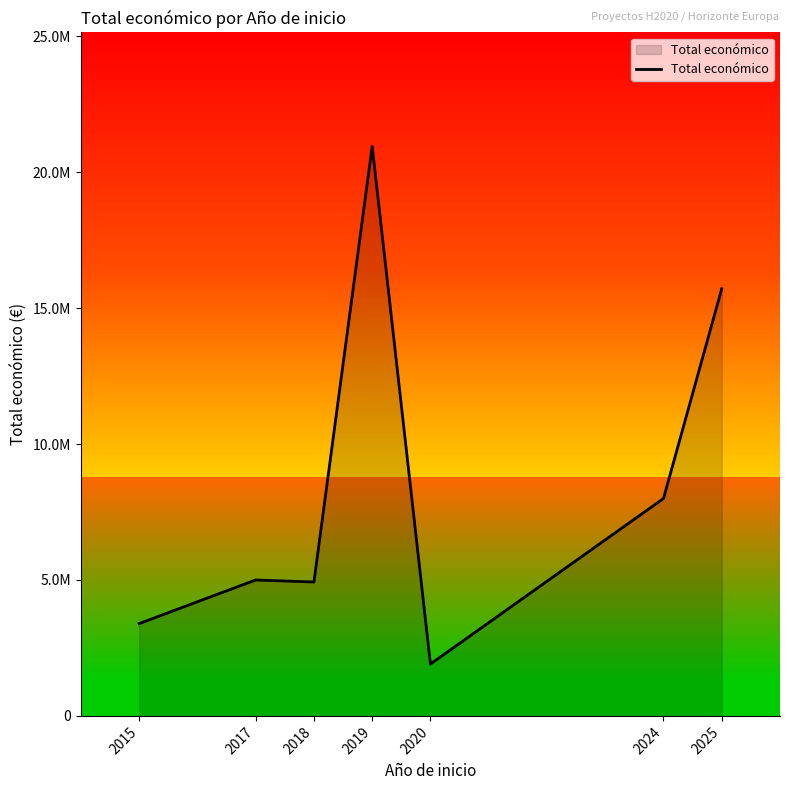

Where is the first local minimum?

2018